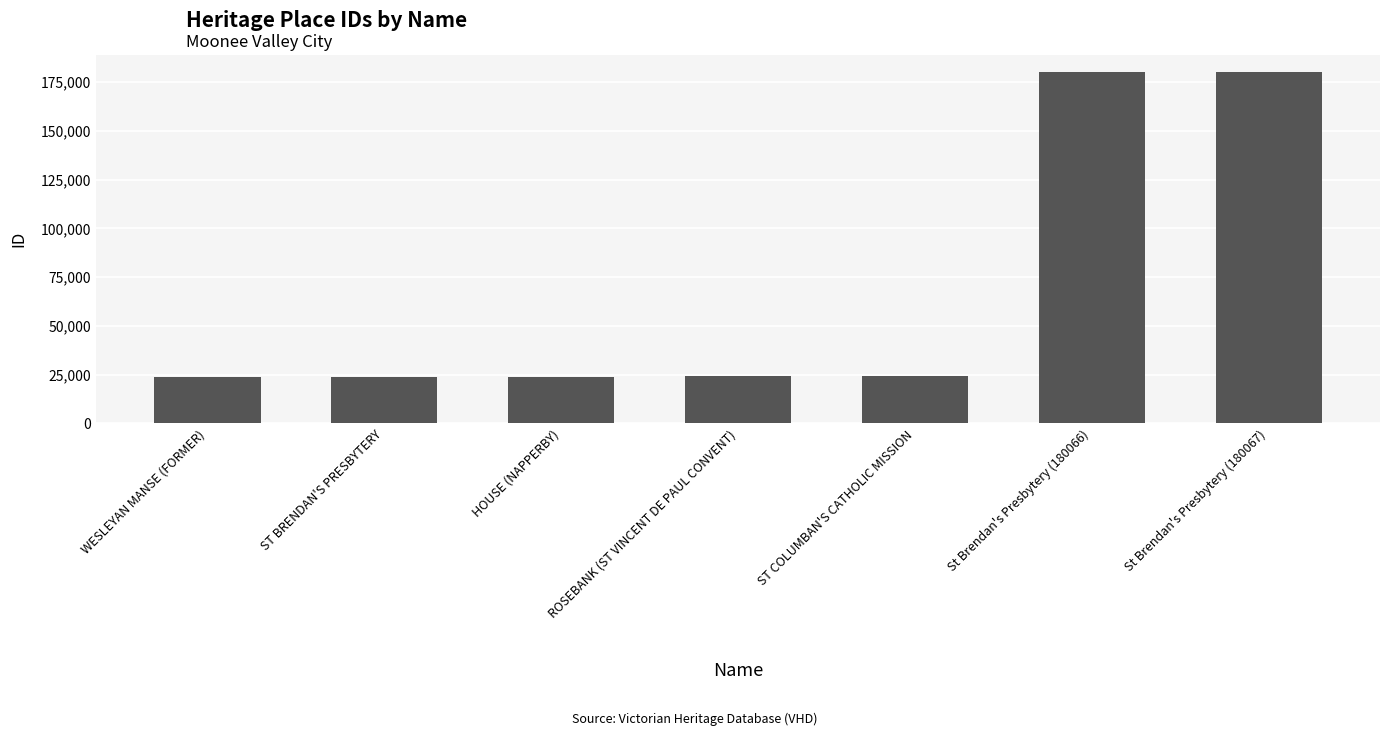

What is the average value?

68601